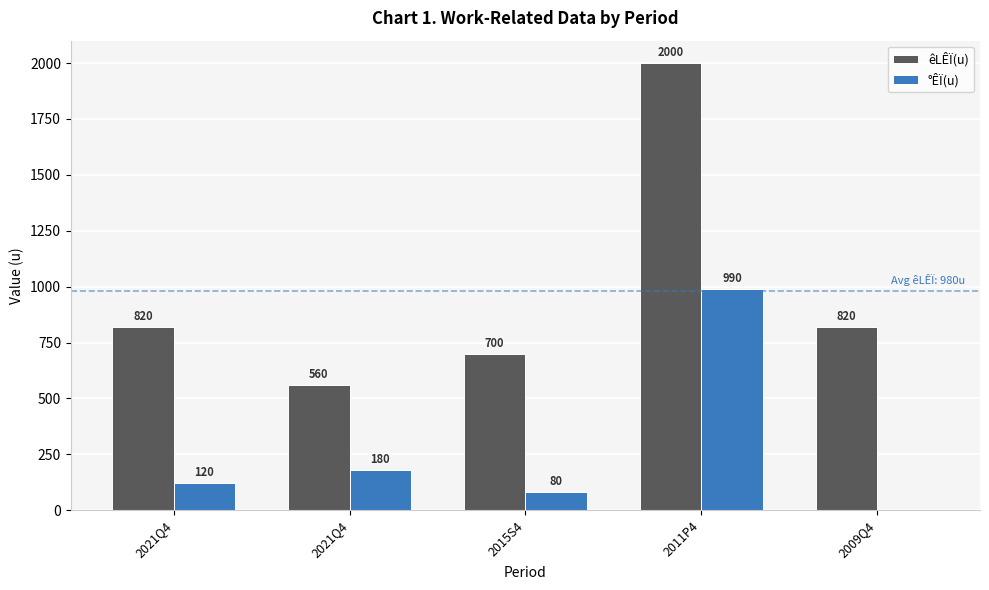

Which series has the widest spread of values?

êLÊÏ(u)